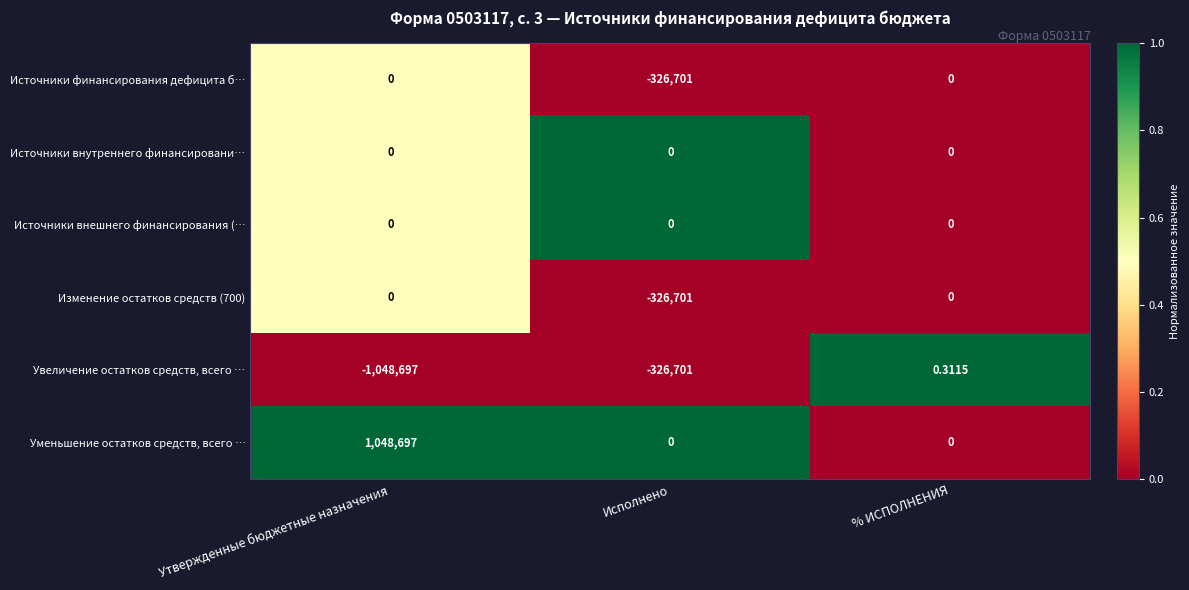

Which series has the largest total across all categories?

Уменьшение остатков средств, всего …